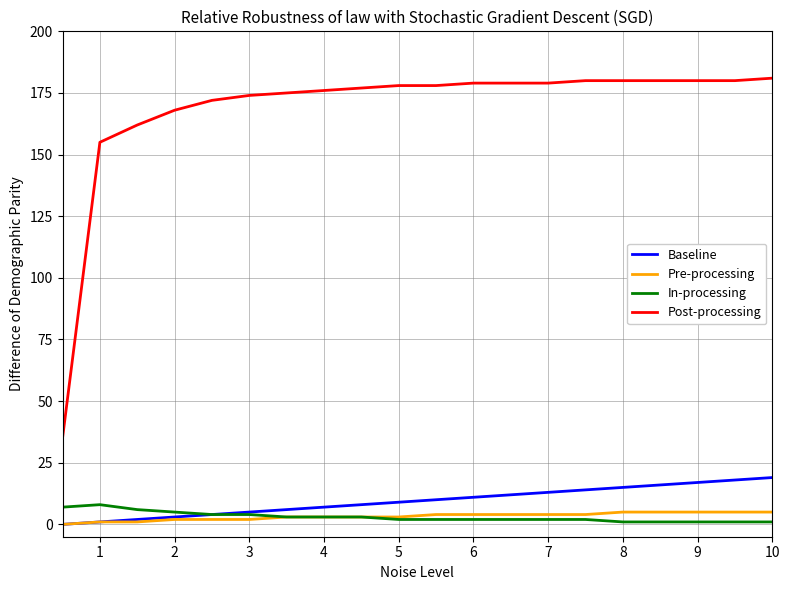

Which series has the widest spread of values?

Post-processing